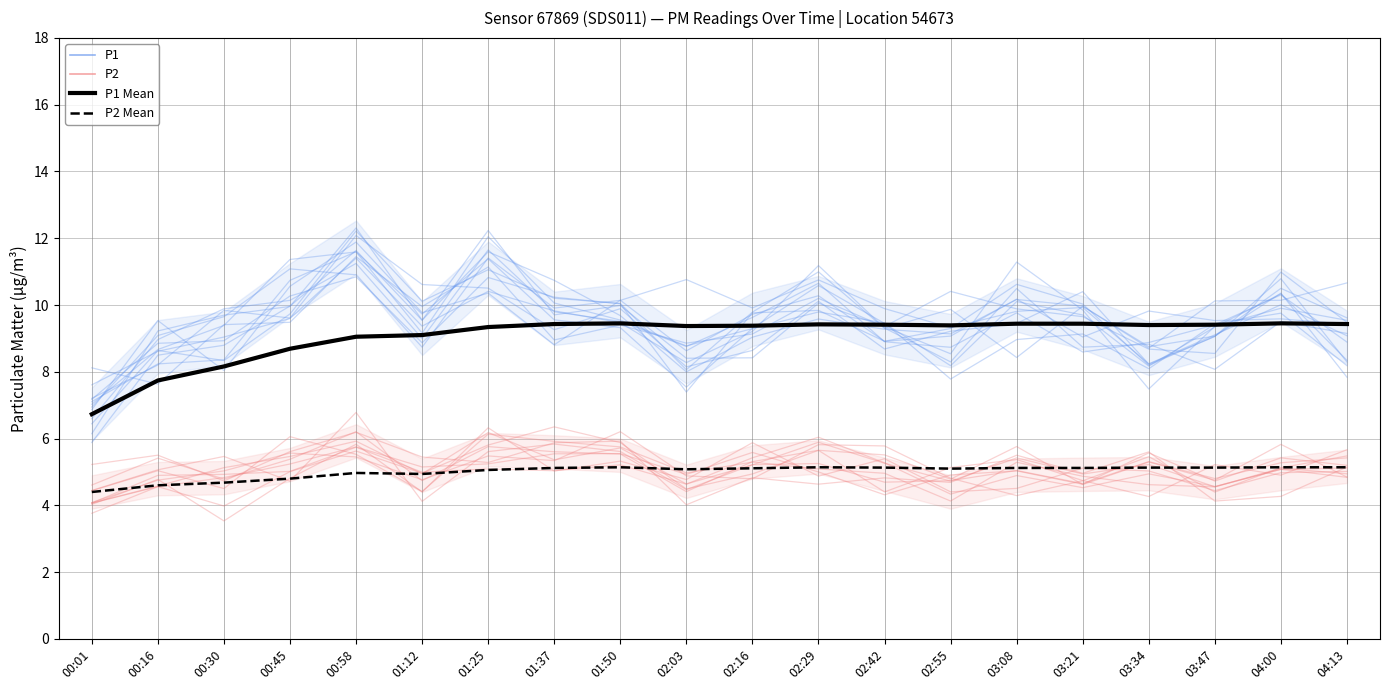

Between 00:45 and 02:16, which series saw the biggest shift?

P1 ensemble